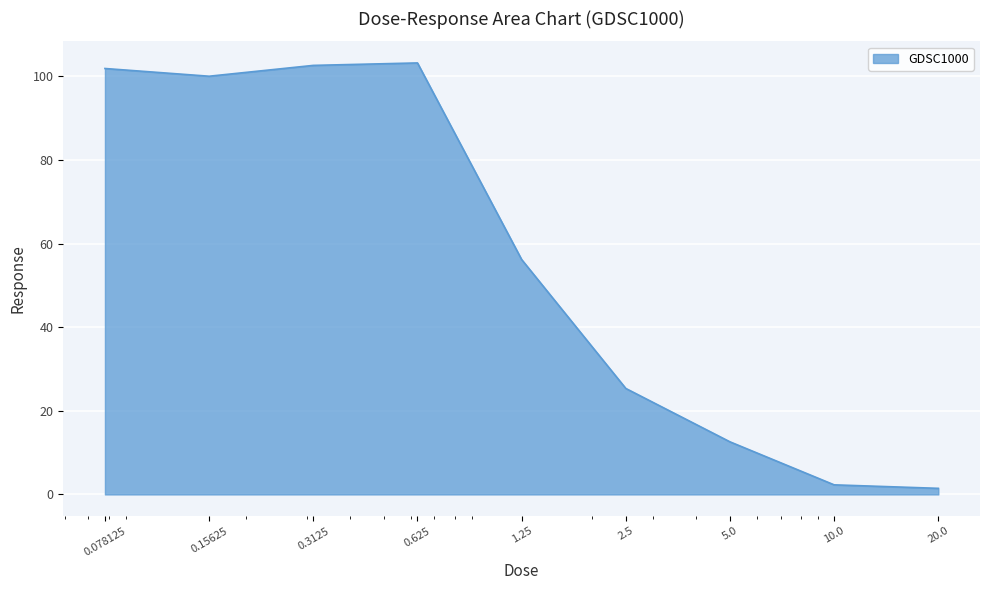

What is the minimum value shown in the chart?

1.5